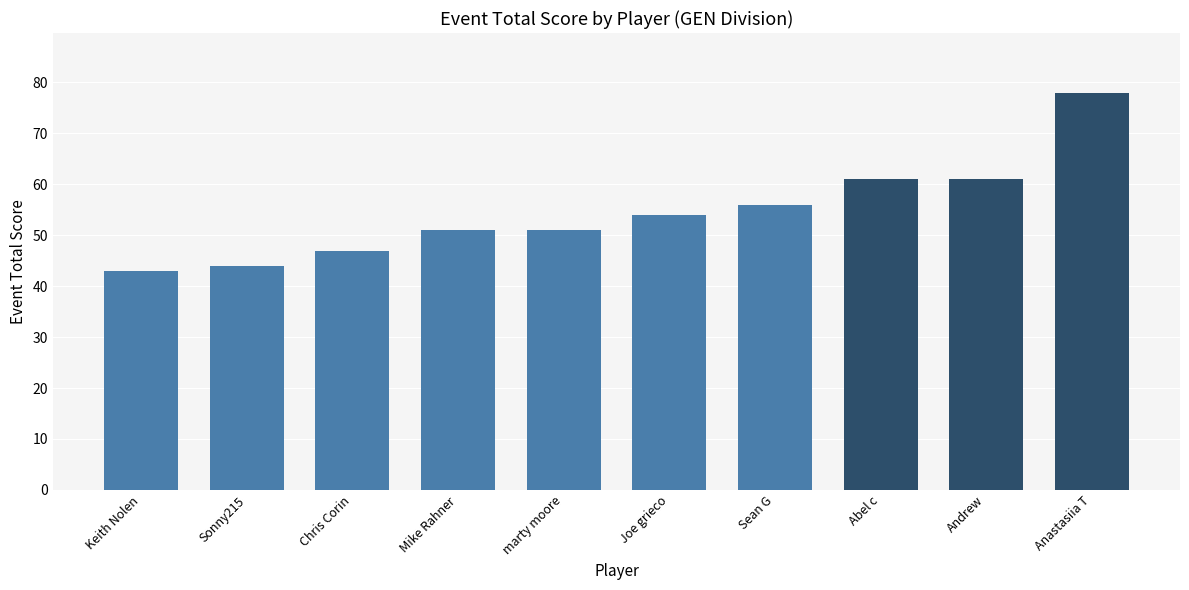

Count the number of data series in this chart.

1